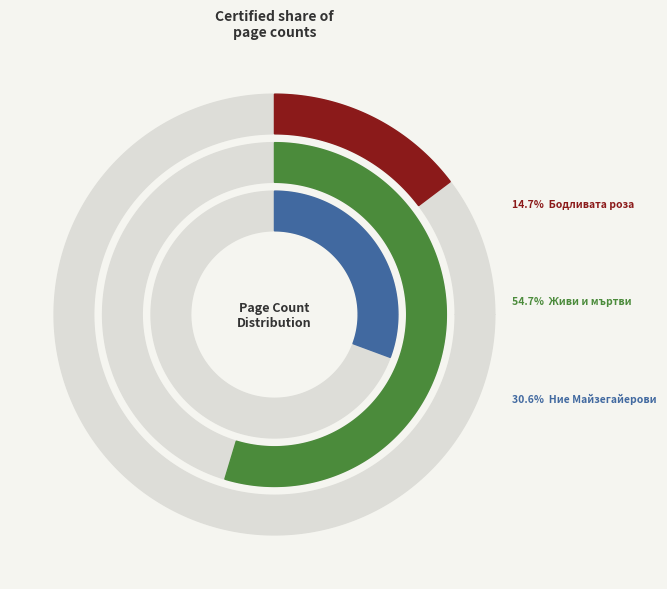

How many slices are in this pie chart?

3